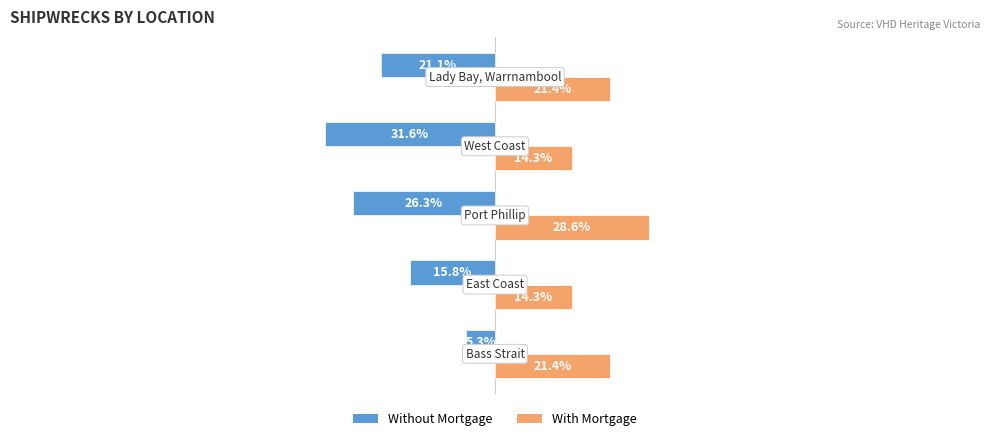

List the series in order of their peak value, lowest first.

Without Mortgage, With Mortgage